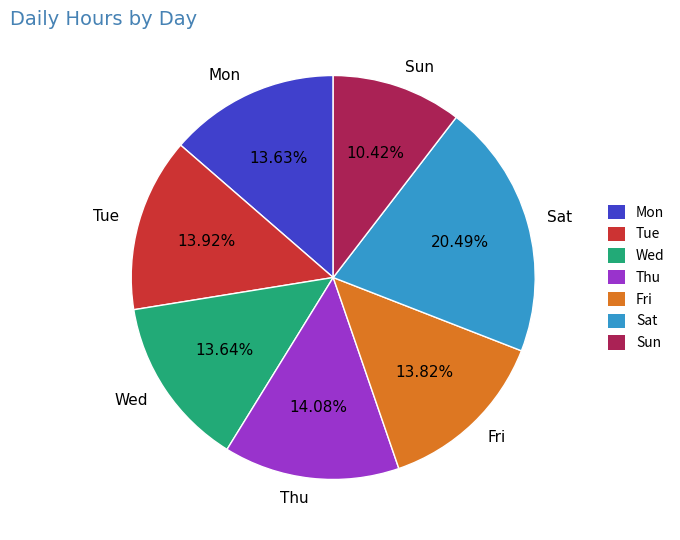

Between Sat and Tue, which is larger?

Sat